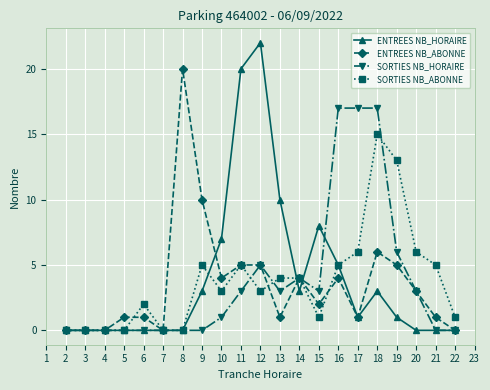

At which category is the sum across all series the highest?

18